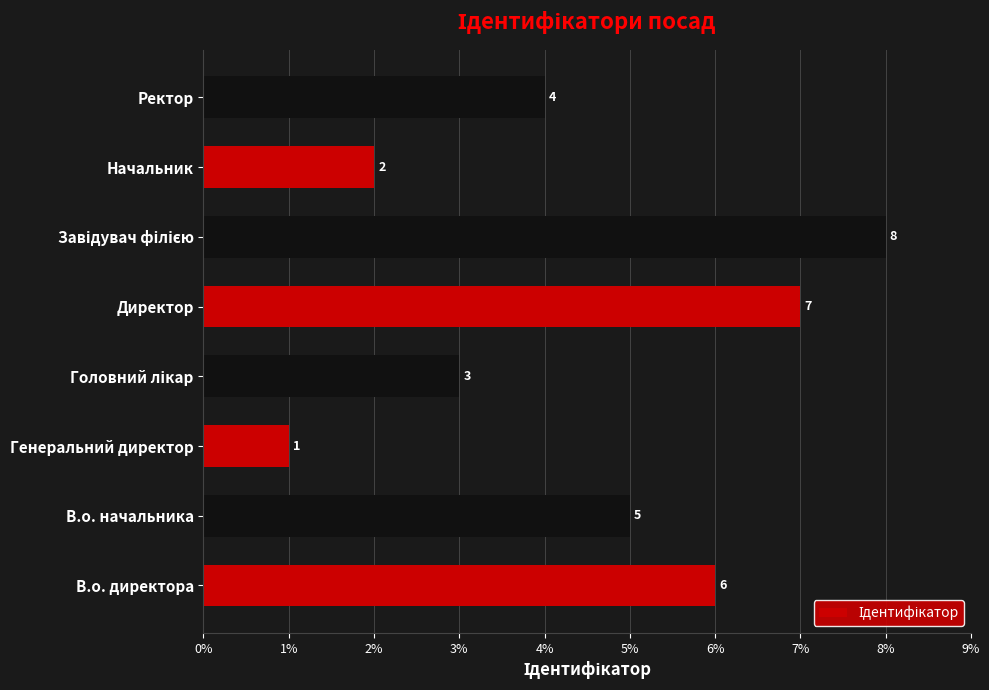

Which label corresponds to the smallest value in the chart?

Генеральний директор